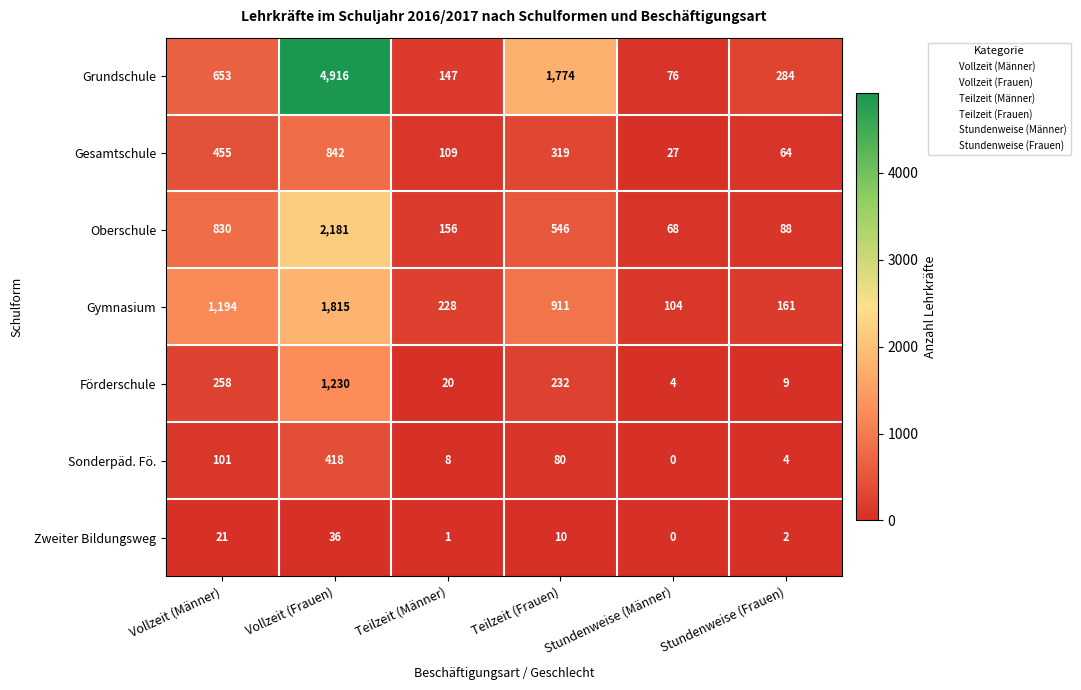

Where does the Förderschule series first go above 232?

Vollzeit (Männer)